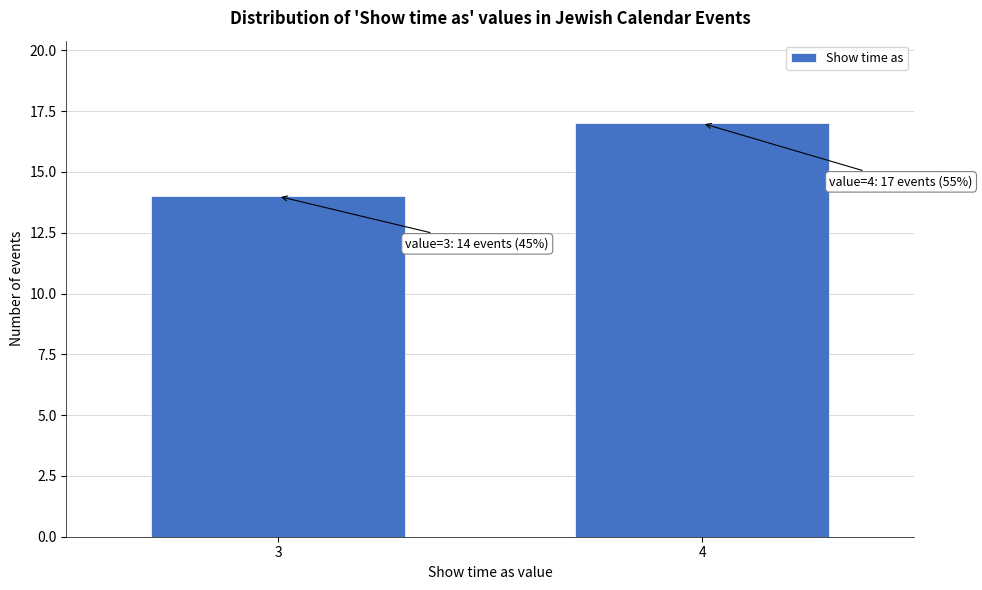

Reading left to right, what are all the values shown in this chart?

3=14	4=17